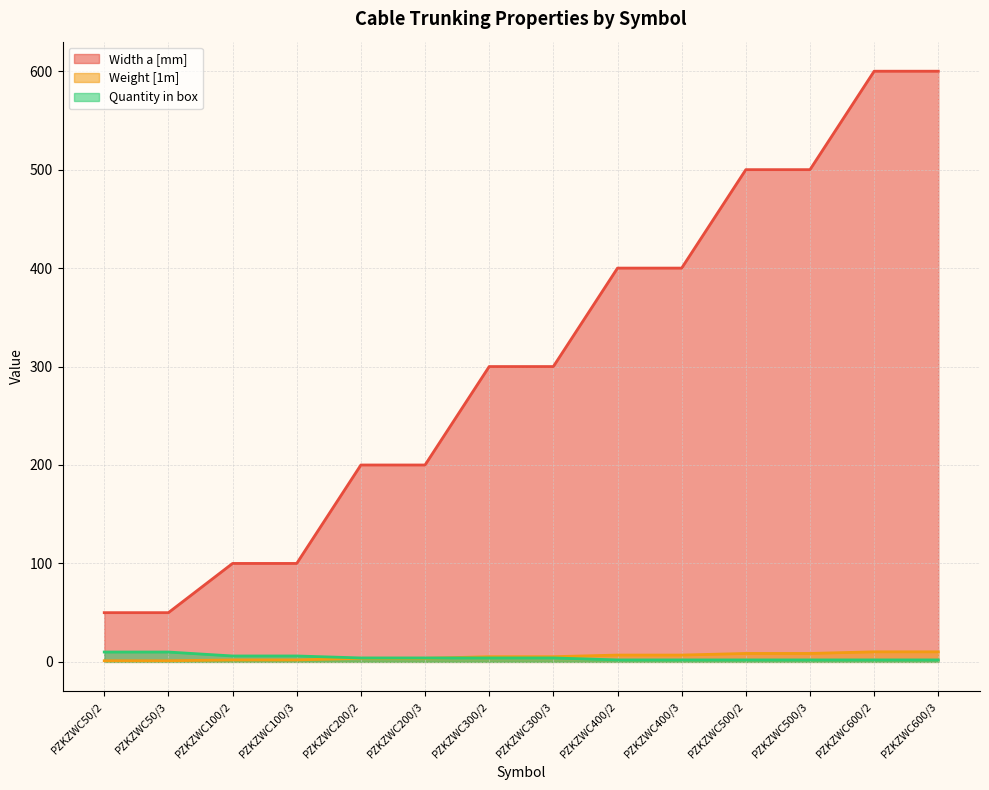

What is the difference between the Weight [1m] values at PZKZWC200/3 and PZKZWC400/3?

3.3